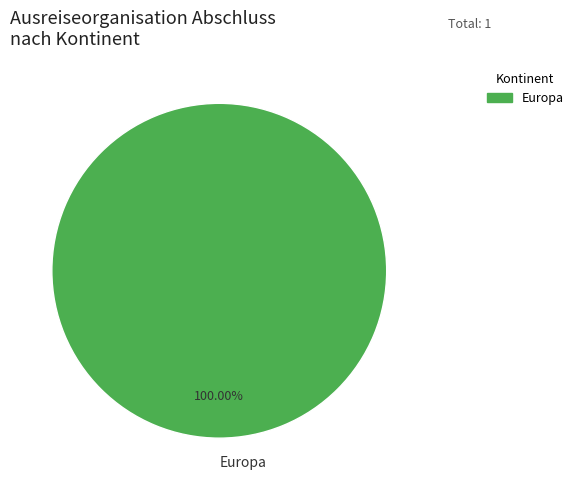

What is the majority slice?

Europa